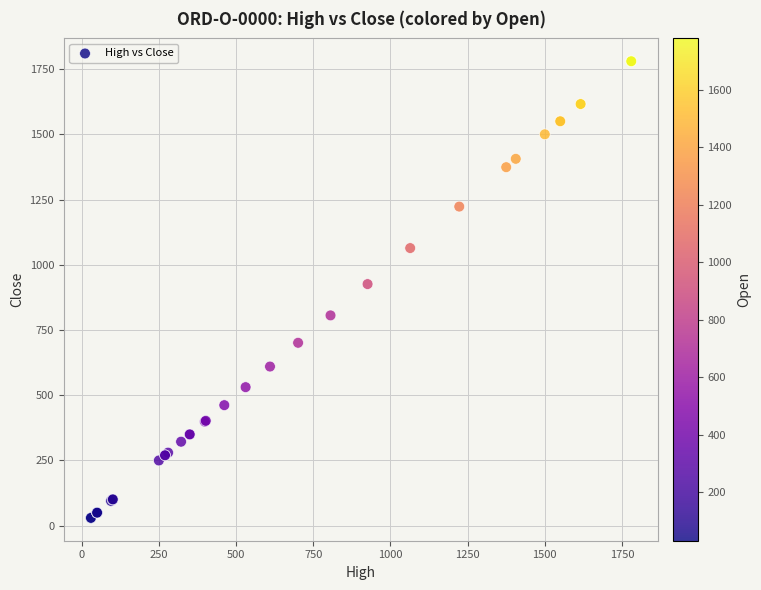

What Y value in the scatter plot is closest to 905?

926